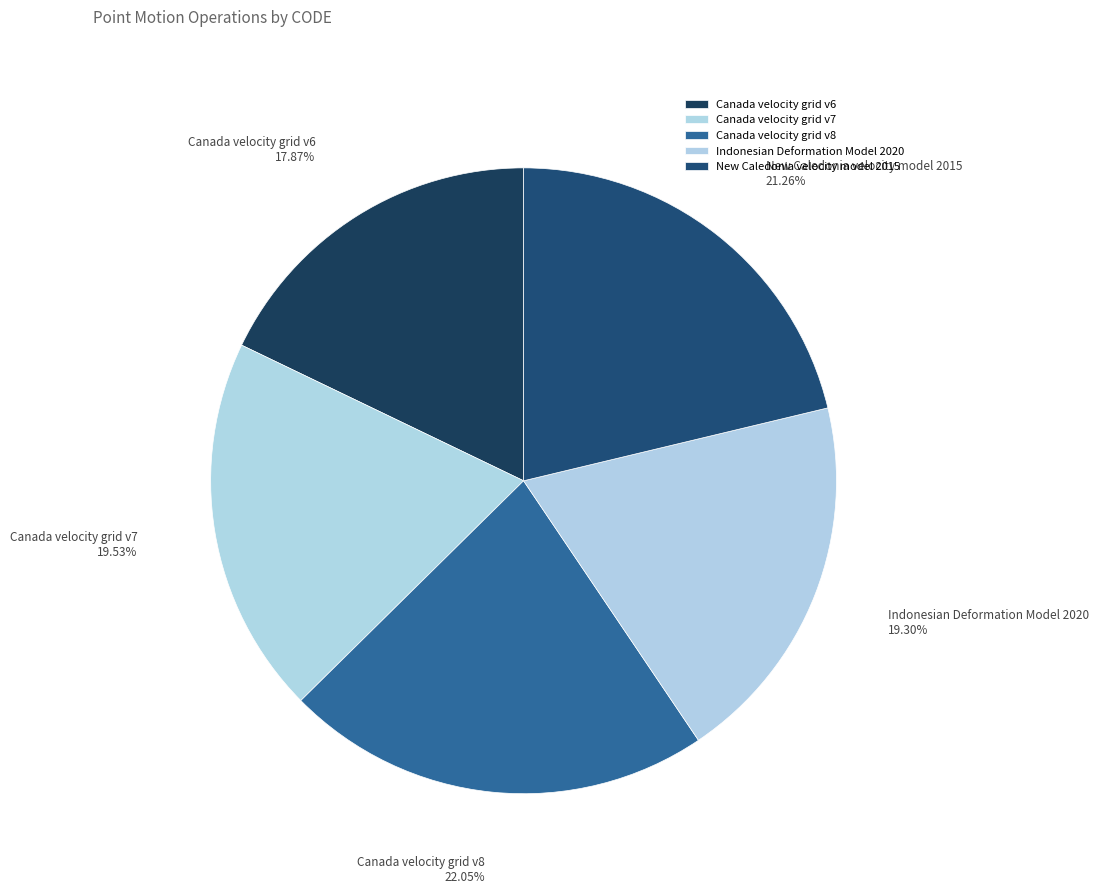

How many slices are in this pie chart?

5